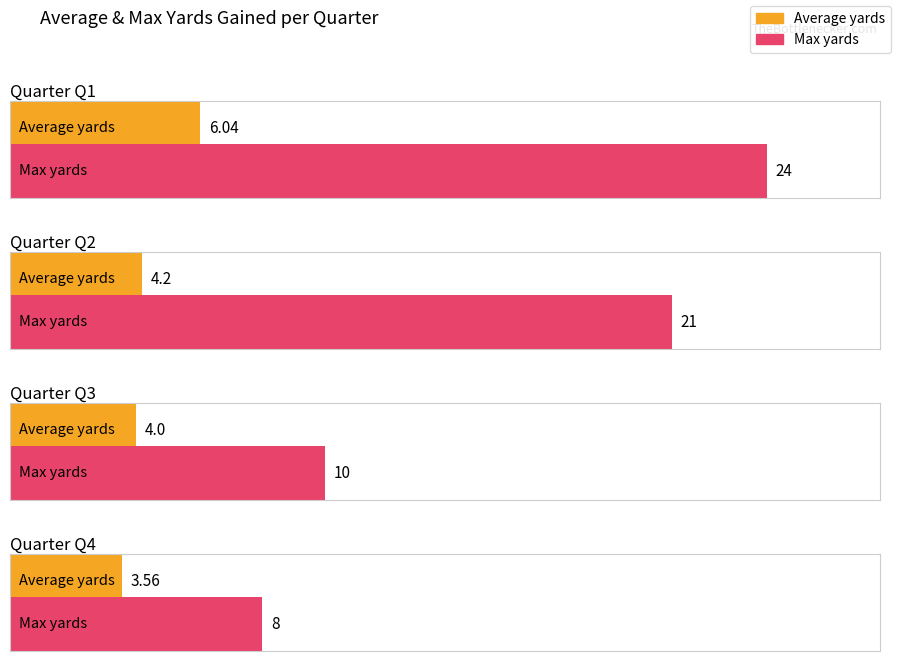

Does the chart contain stacked bars?

No